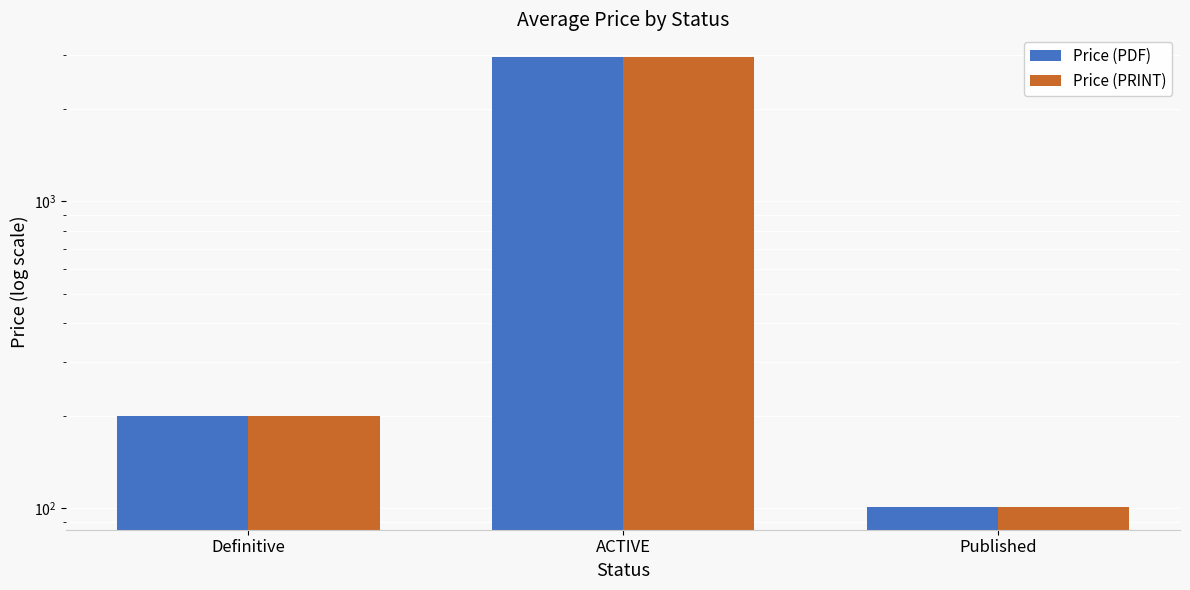

Which series changed the most between Definitive and ACTIVE?

Price (PDF)